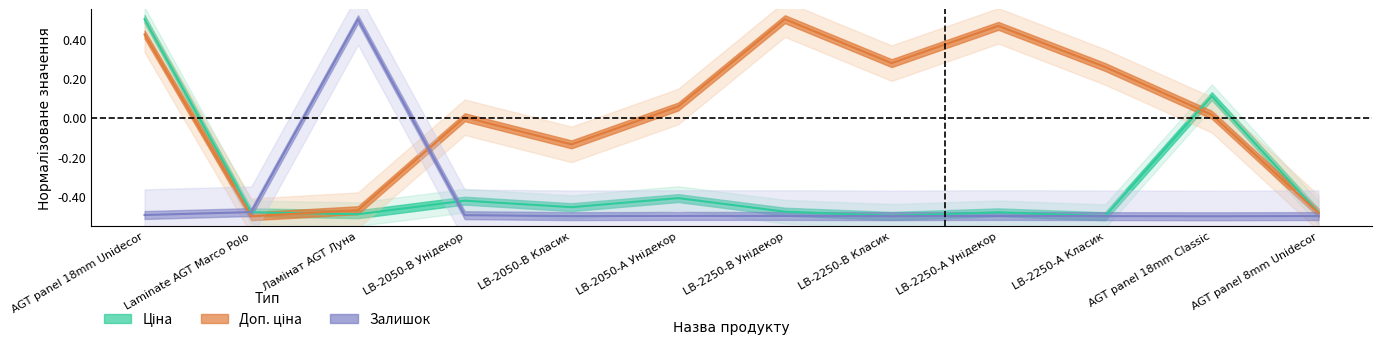

How many interior local peaks does the Ціна series have?

4